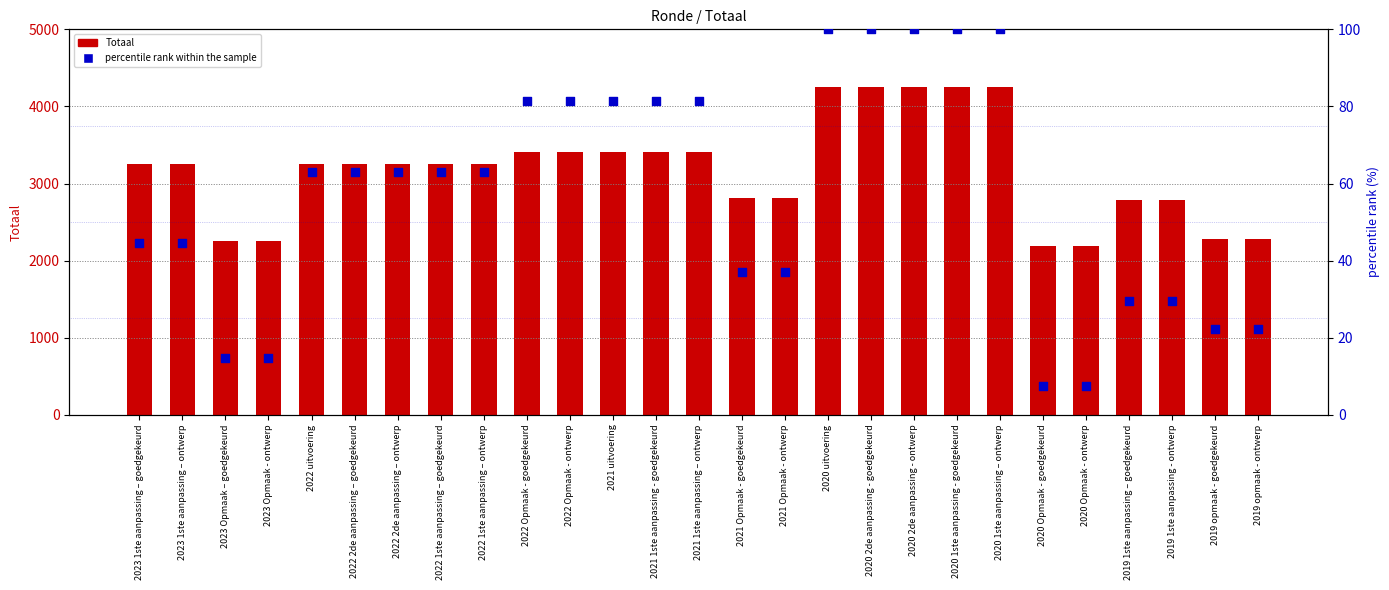

Which series has the largest Y range (max minus min)?

Totaal